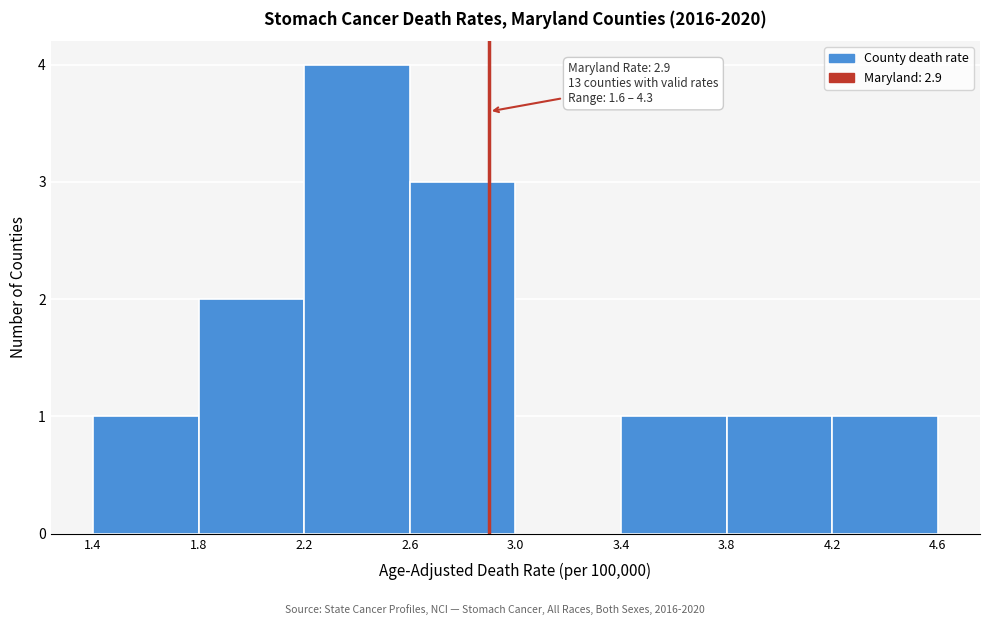

Which range on the x-axis has the tallest bar?

2.2 to 2.6